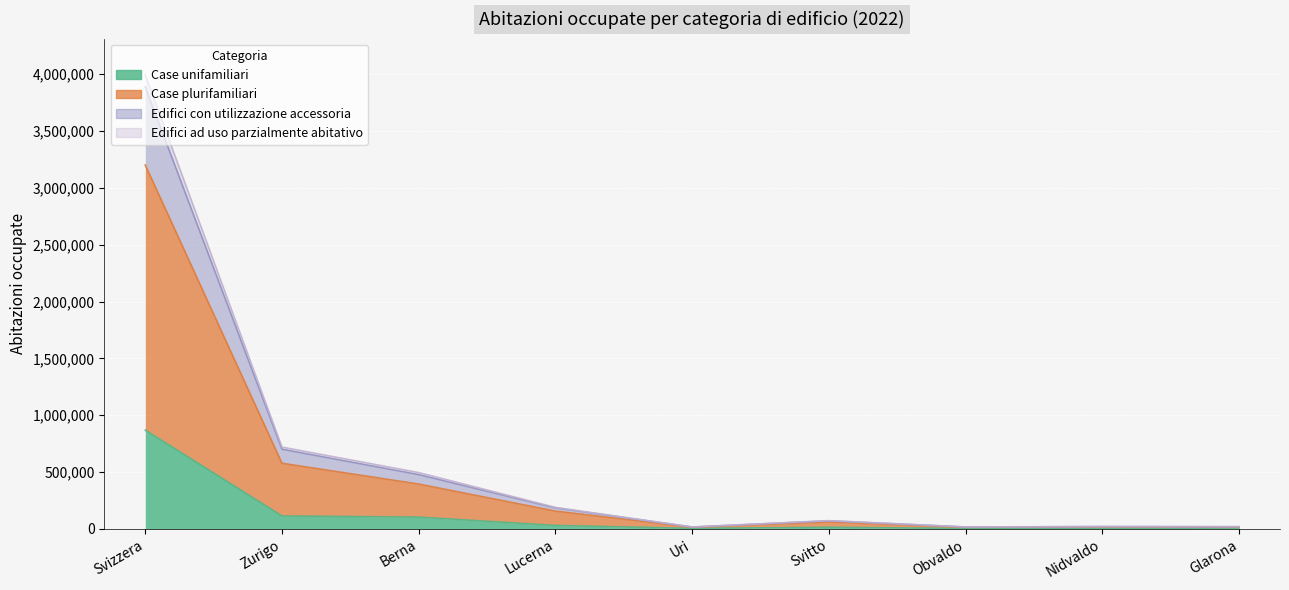

Is the value of Edifici ad uso parzialmente abitativo at Svizzera greater than the value of Edifici con utilizzazione accessoria at Glarona?

Yes